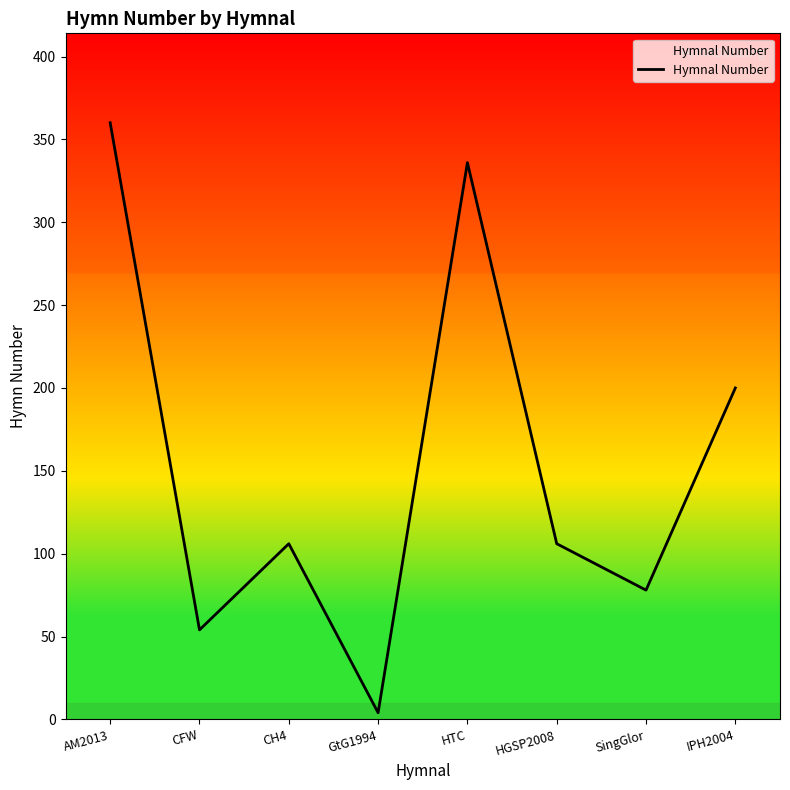

How many interior local valleys (lower than both neighbors) does the data have?

3